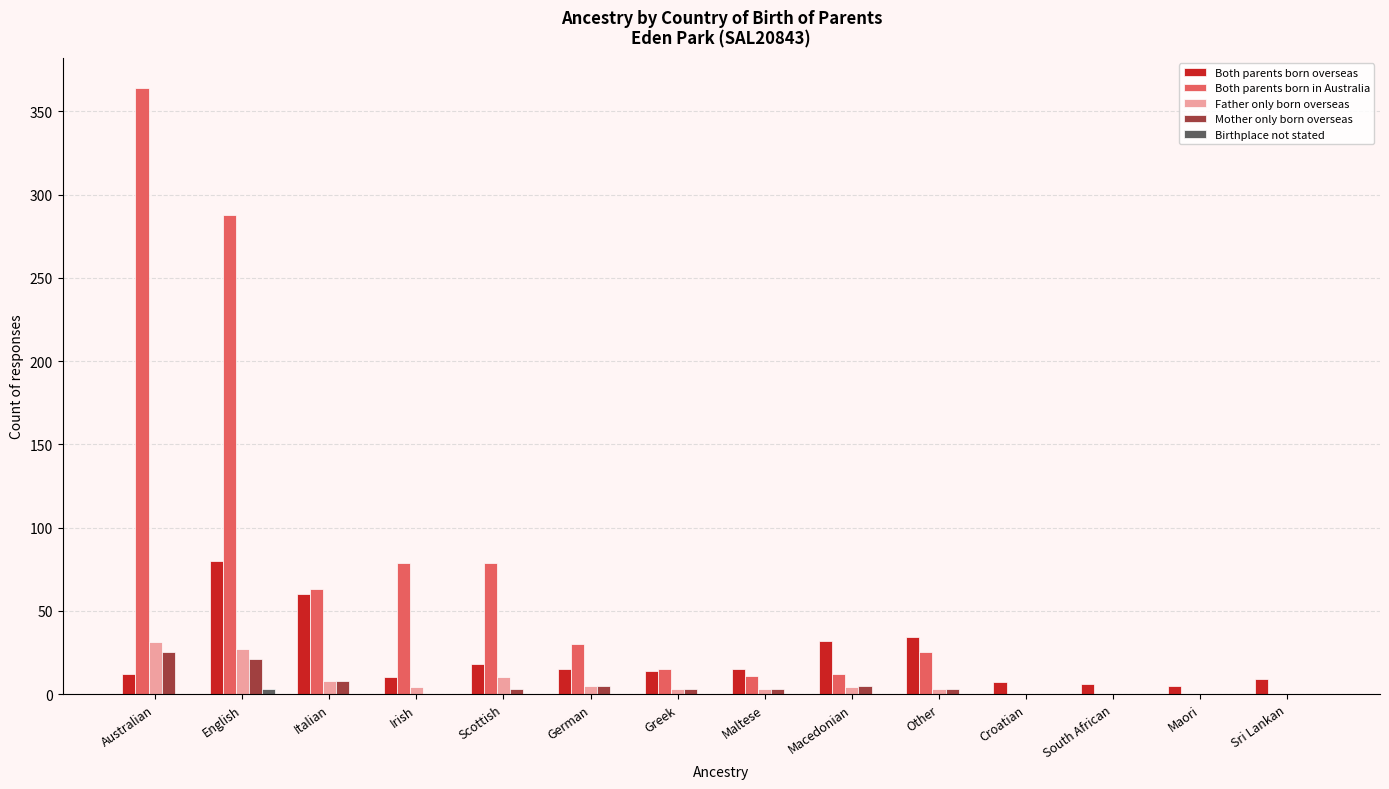

Which category has the highest value across all series?

Australian